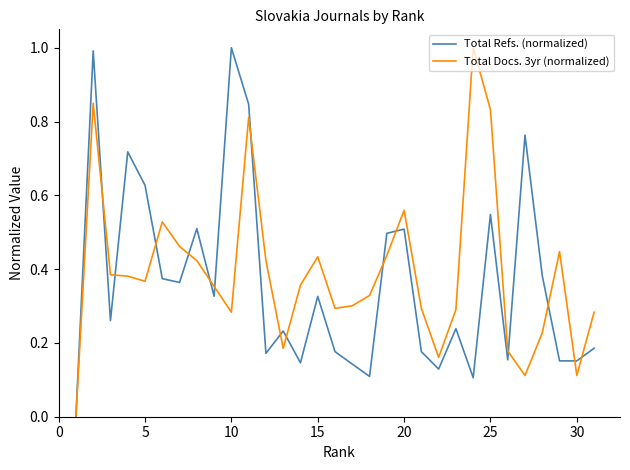

What are all the series names shown in the legend?

Total Refs. (normalized), Total Docs. 3yr (normalized)